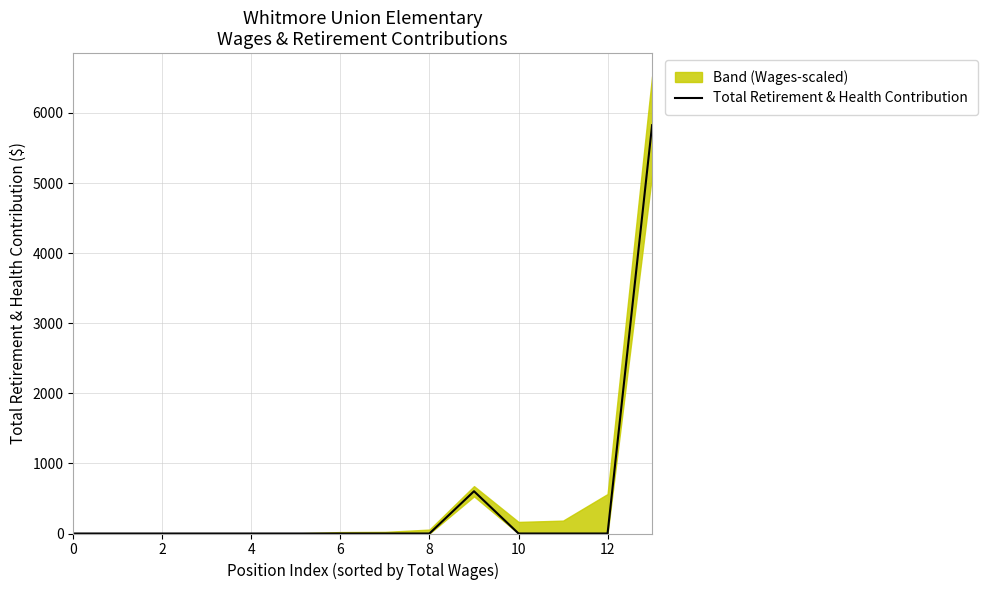

True or false: the data has more than 1 interior local peaks.

False